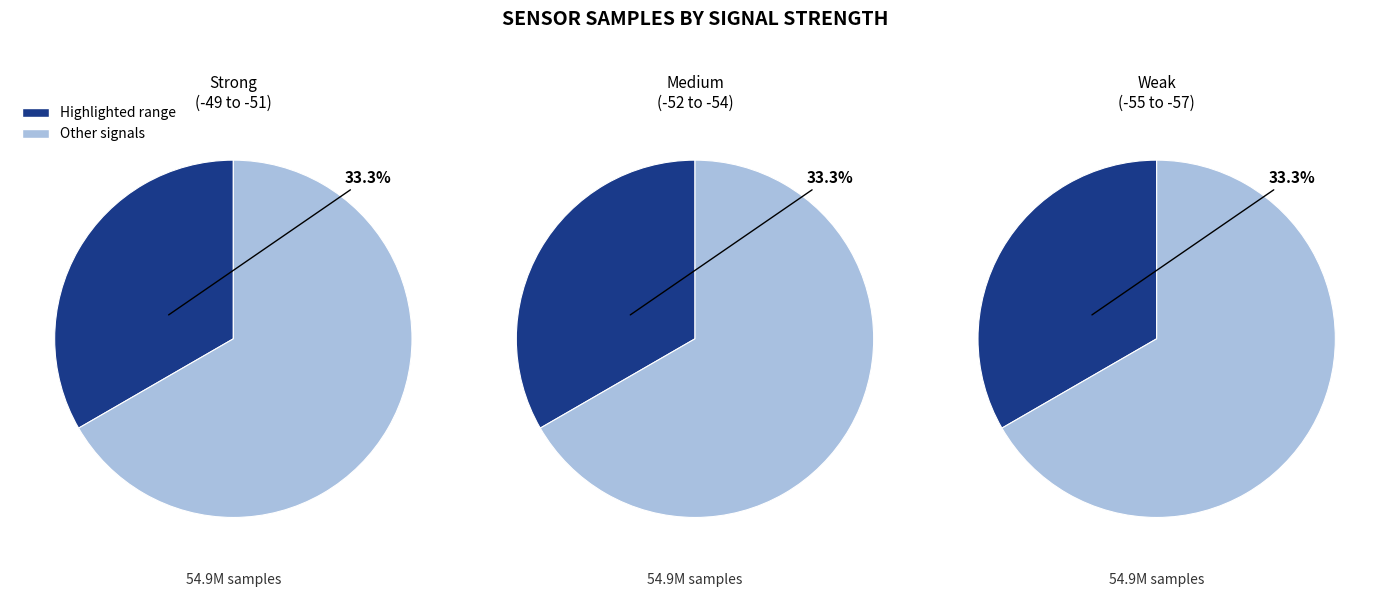

What is the ratio of the value at Signal -55 to the value at Signal -49?

1.0